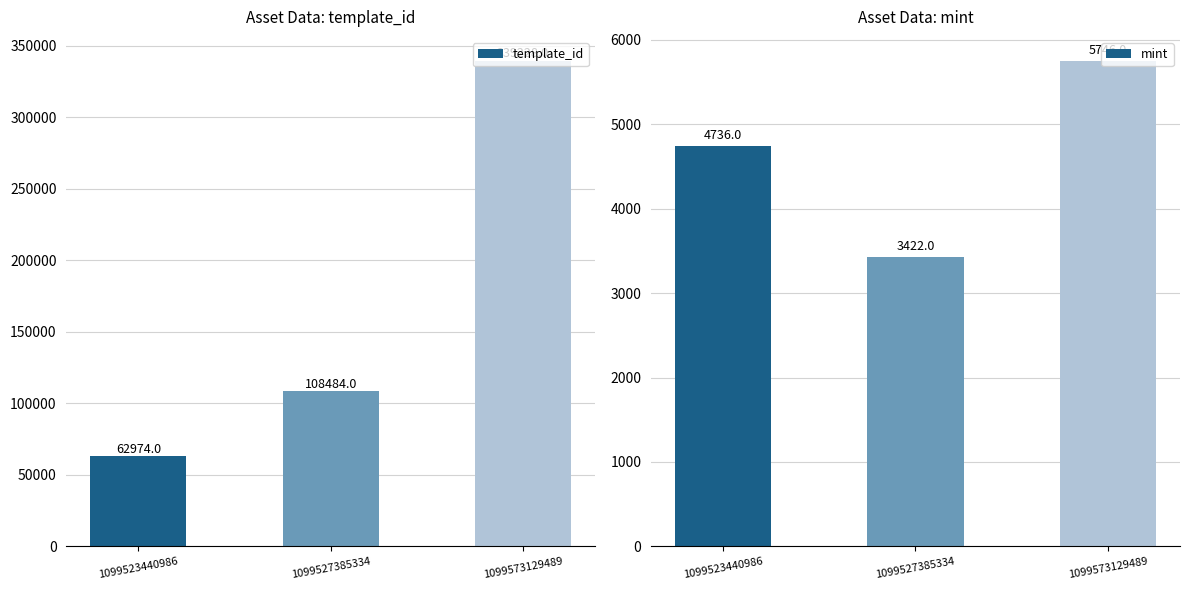

How many values in the template_id series are below 108484?

1